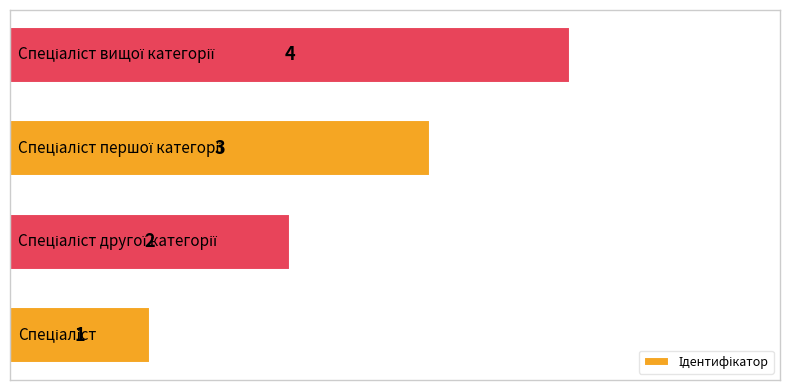

What is the sum of all values?

10